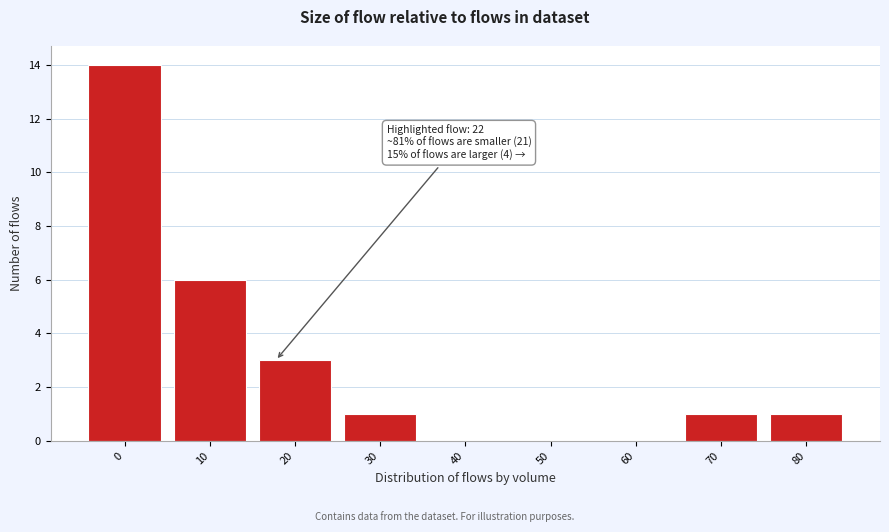

Reading right to left, what are all the values shown in this chart?

80=1	70=1	60=0	50=0	40=0	30=1	20=3	10=6	0=14